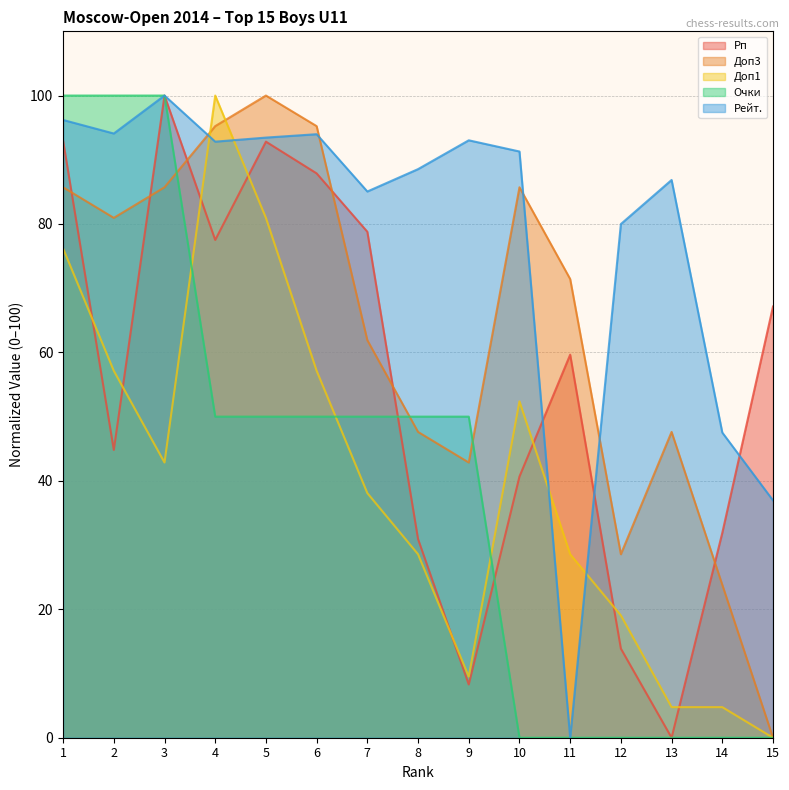

Which series has the largest range (max minus min)?

Рп